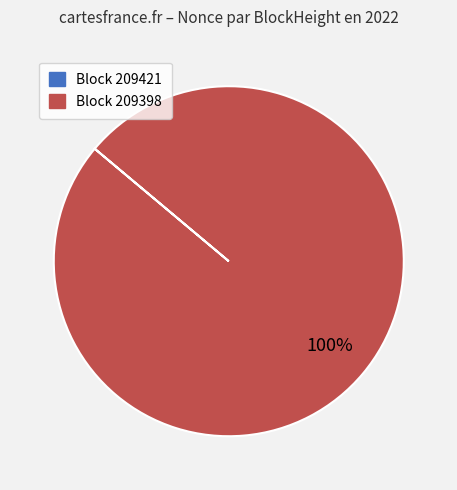

To the nearest percent, what is the average slice percentage?

50%